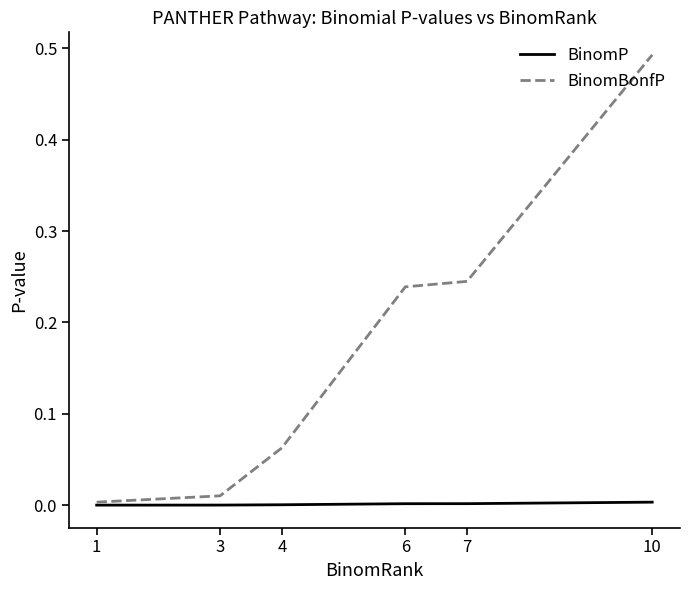

Which series has the largest range (max minus min)?

BinomBonfP